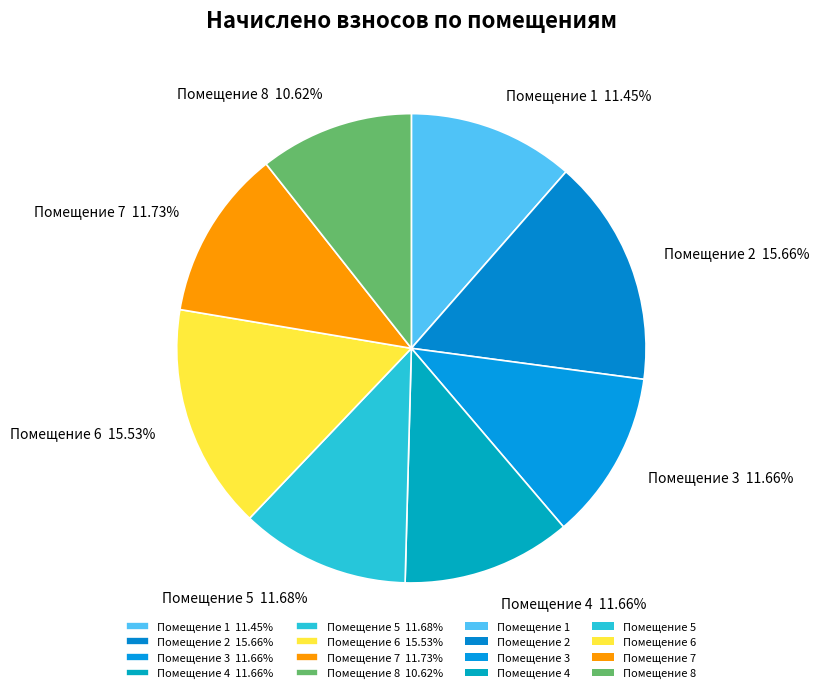

Which category has the smallest portion of the pie?

Помещение 8 10.62%